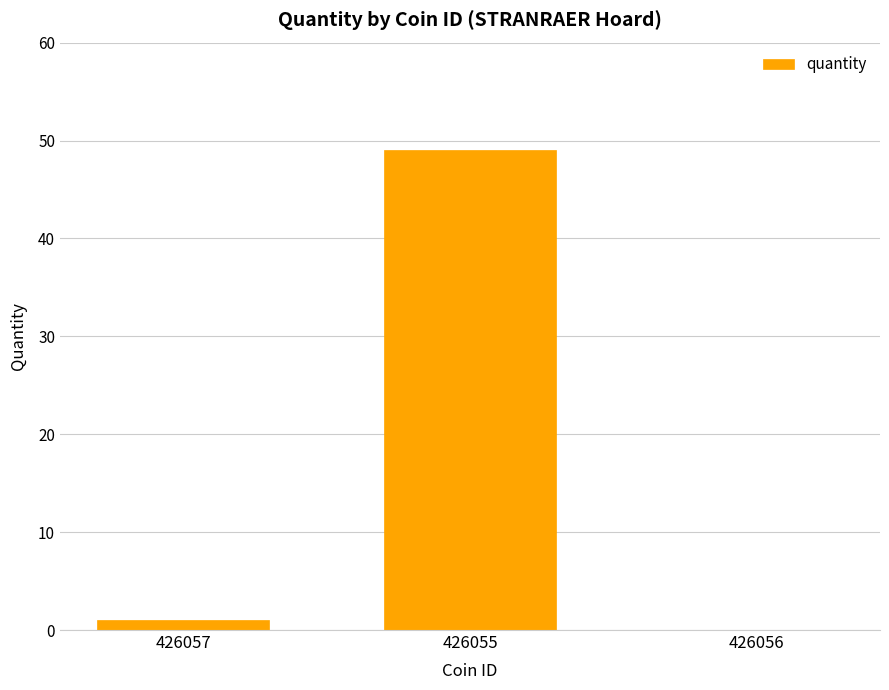

What is the sum of the values at 426055 and 426056?

49